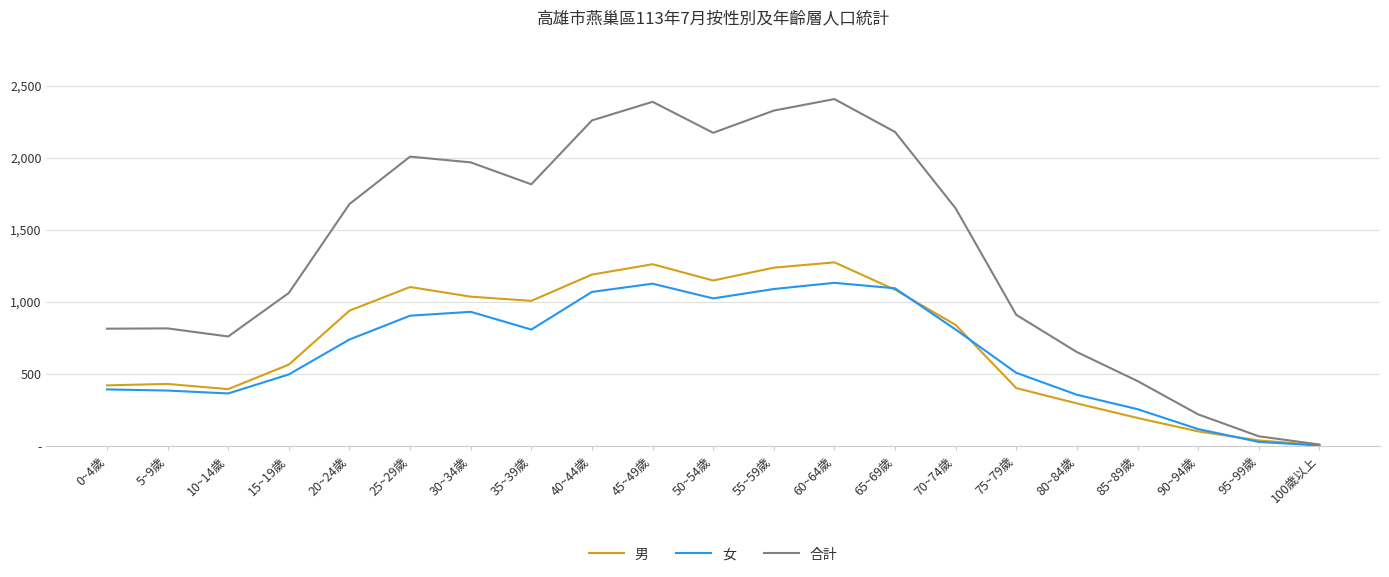

Is it true that 女 equals 118 at 90~94歲?

True